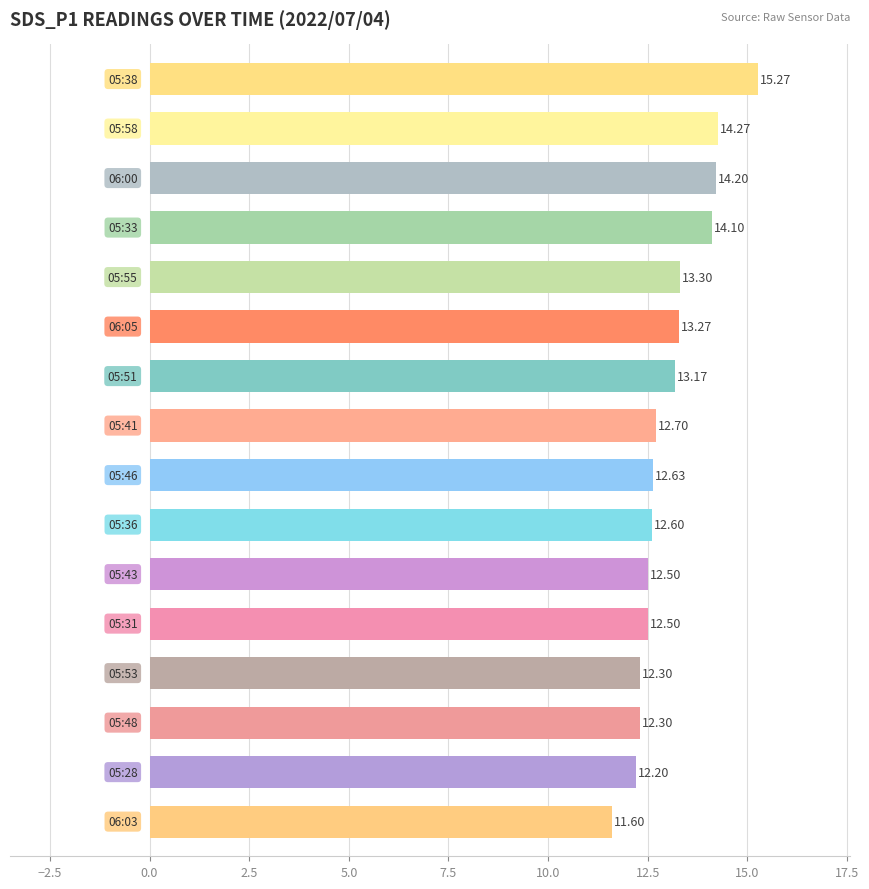

What is the difference between the second highest and second lowest values?

2.1